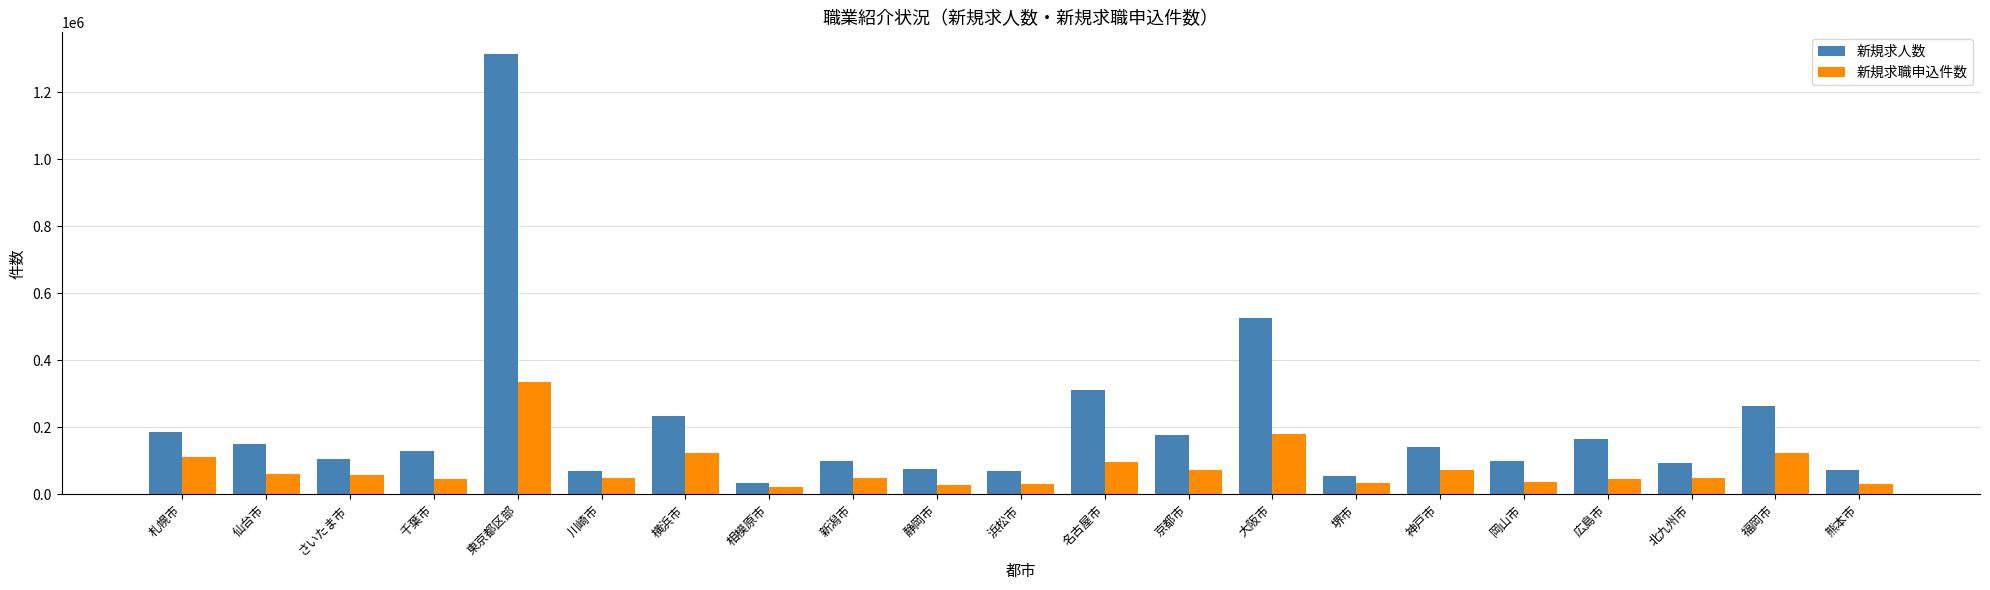

What position from the left is 仙台市?

2